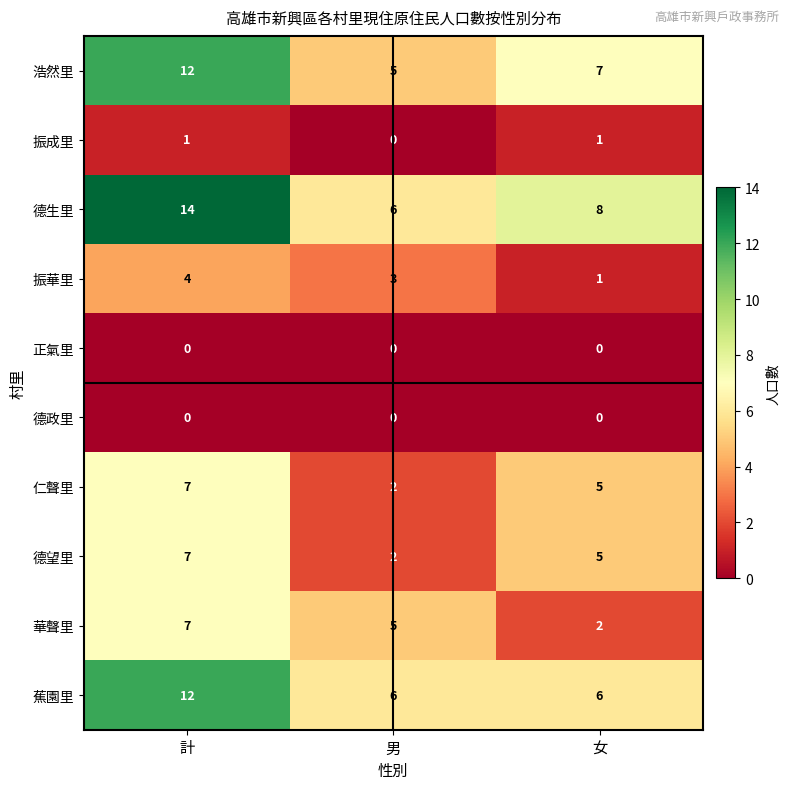

Reading left to right, transcribe all the data shown in this chart.

浩然里: 計=12	男=5	女=7
振成里: 計=1	男=0	女=1
德生里: 計=14	男=6	女=8
振華里: 計=4	男=3	女=1
正氣里: 計=0	男=0	女=0
德政里: 計=0	男=0	女=0
仁聲里: 計=7	男=2	女=5
德望里: 計=7	男=2	女=5
華聲里: 計=7	男=5	女=2
蕉園里: 計=12	男=6	女=6